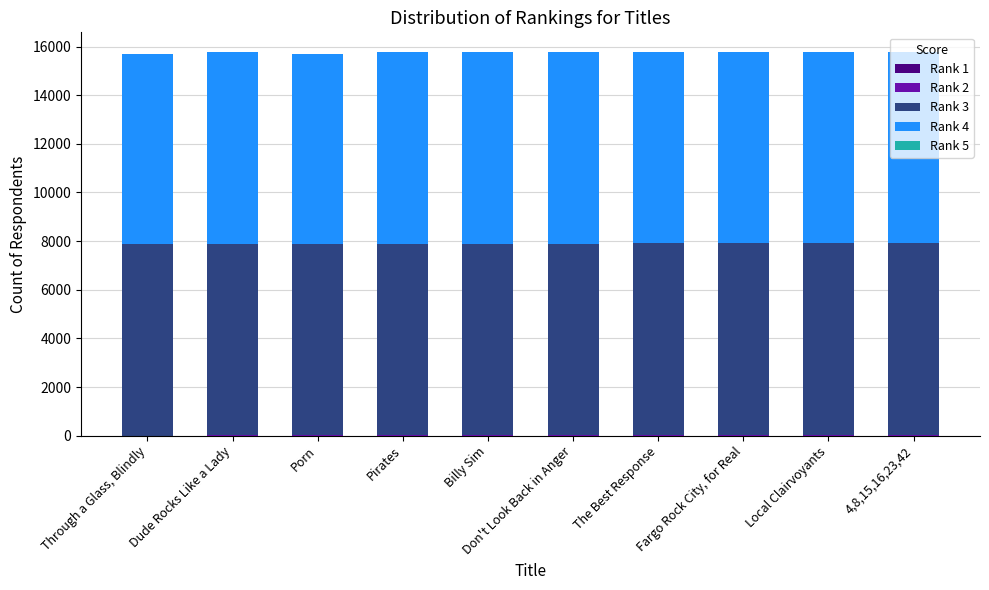

Are the bars grouped side by side (vs. stacked)?

No